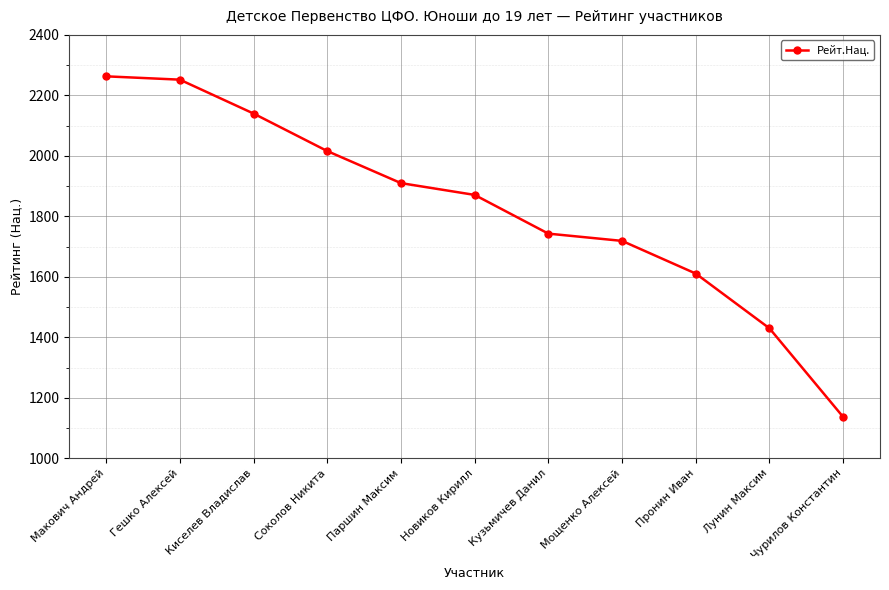

What is the difference between the maximum and minimum values?

1126